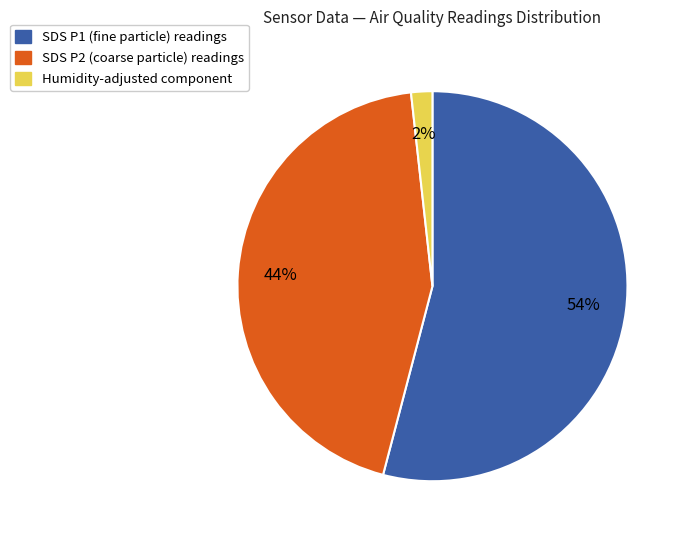

To the nearest percent, what is the average slice percentage?

33%